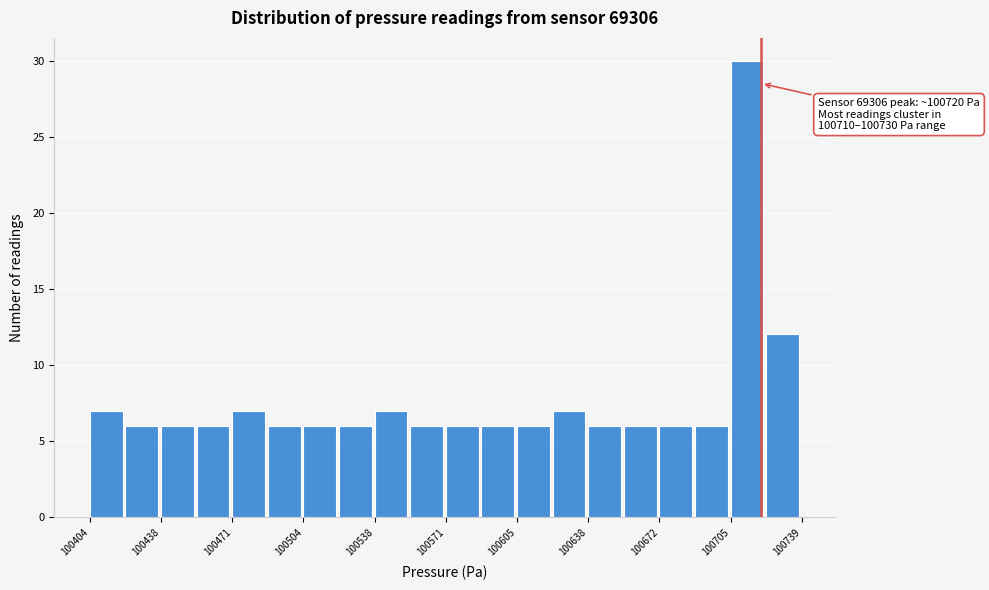

Around what value on the x-axis is the tallest bar? Give the approximate position of its centre, as read against the axis.

100715